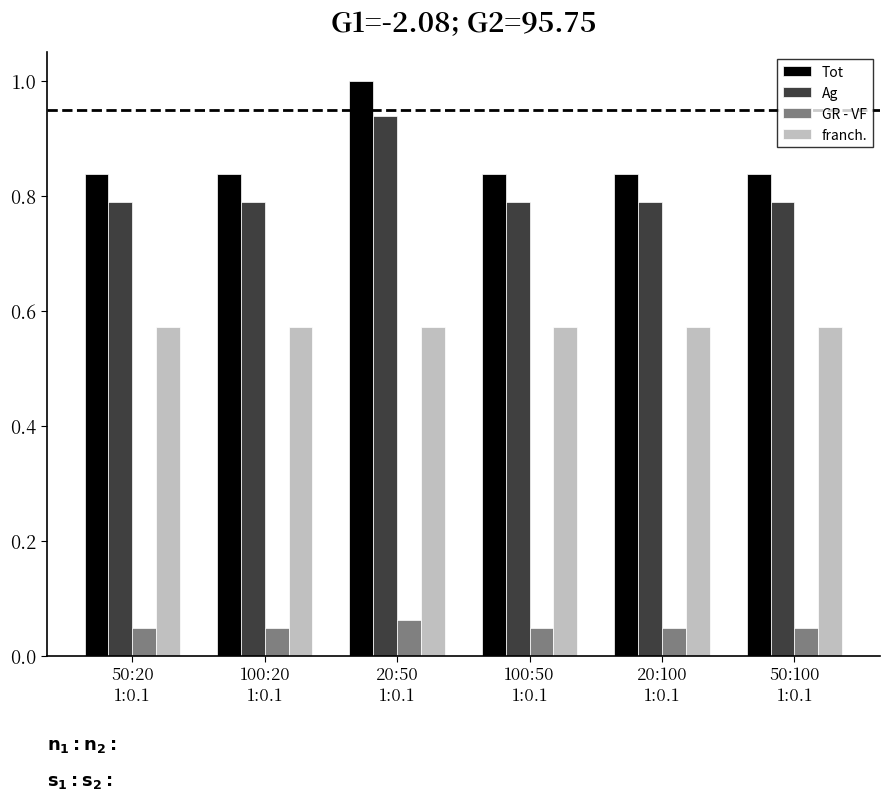

Which series has the largest range (max minus min)?

Tot